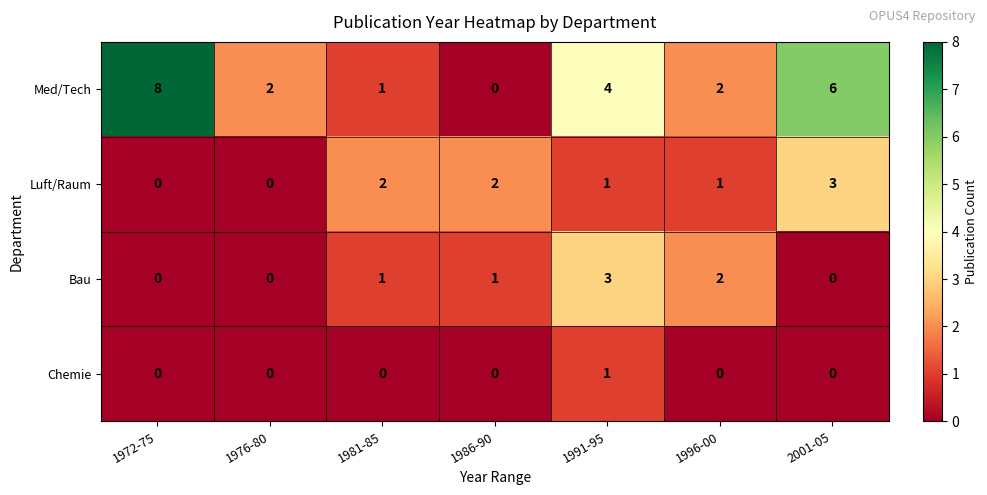

How many series are shown in this chart?

4